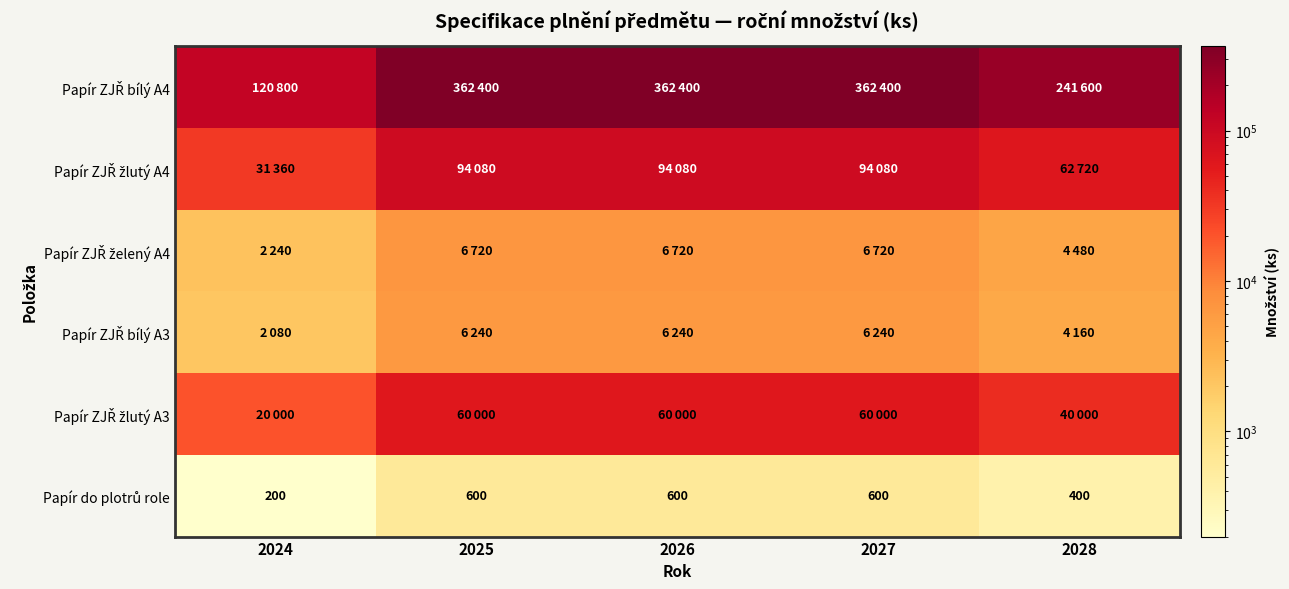

What is the average value of the Papír do plotrů role series?

480